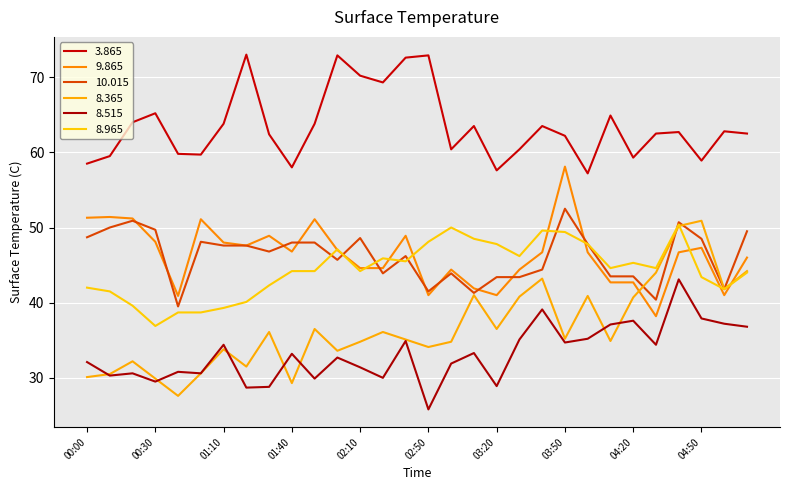

Is this an area chart (filled region under the line)?

No